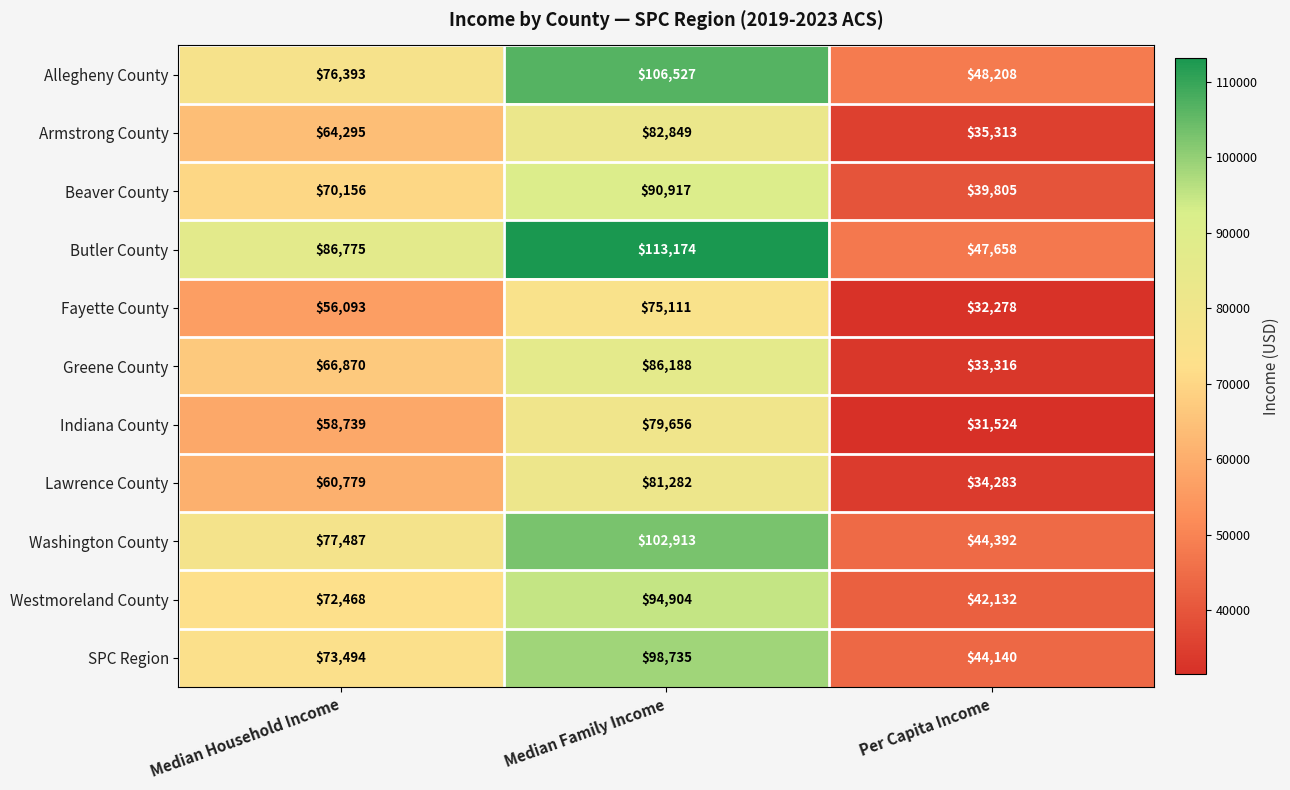

What is the total value across all series at Median Household Income?

763549